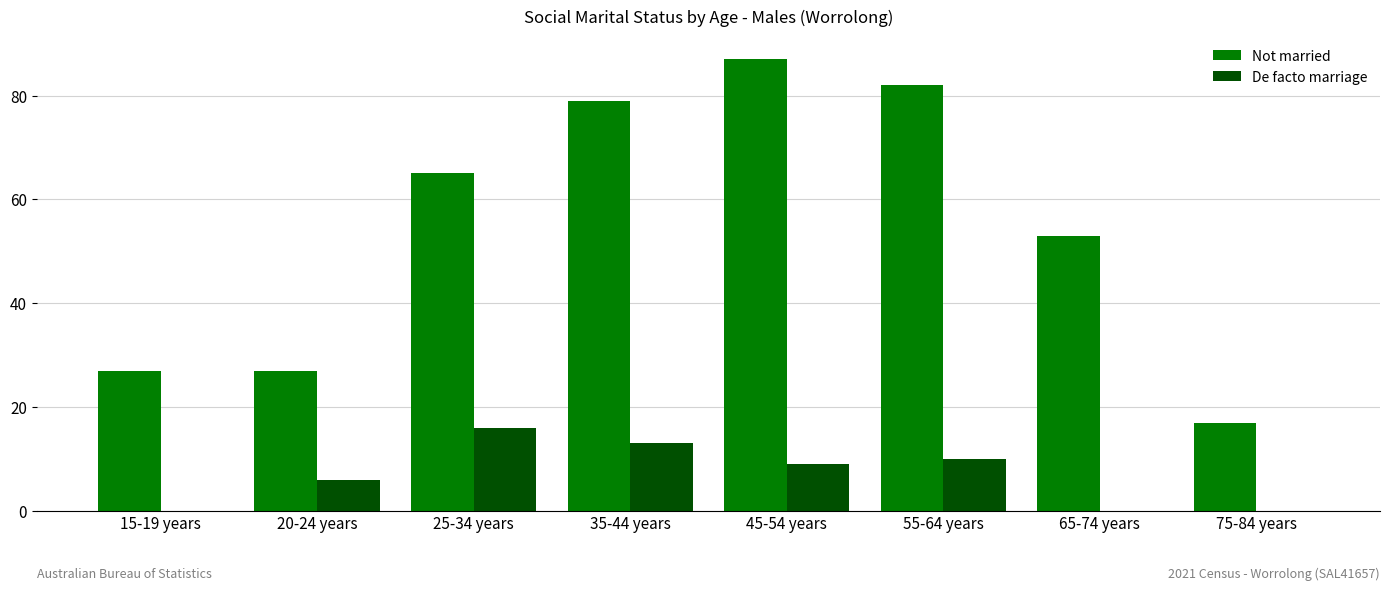

Reading left to right, list all the values displayed in this chart.

Not married: 15-19 years=27	20-24 years=27	25-34 years=65	35-44 years=79	45-54 years=87	55-64 years=82	65-74 years=53	75-84 years=17
De facto marriage: 15-19 years=0	20-24 years=6	25-34 years=16	35-44 years=13	45-54 years=9	55-64 years=10	65-74 years=0	75-84 years=0